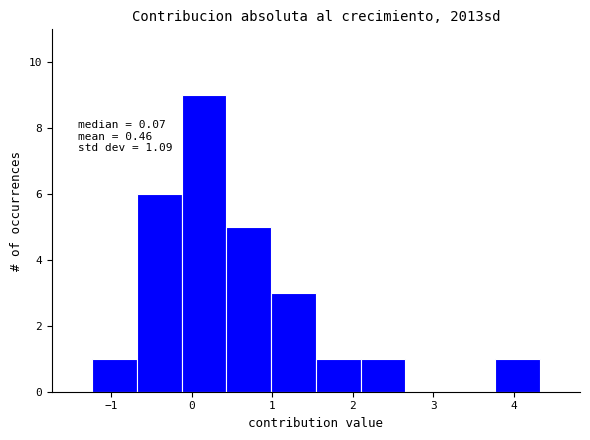

Over which range of the x-axis is the bar tallest?

-0.1 to 0.4